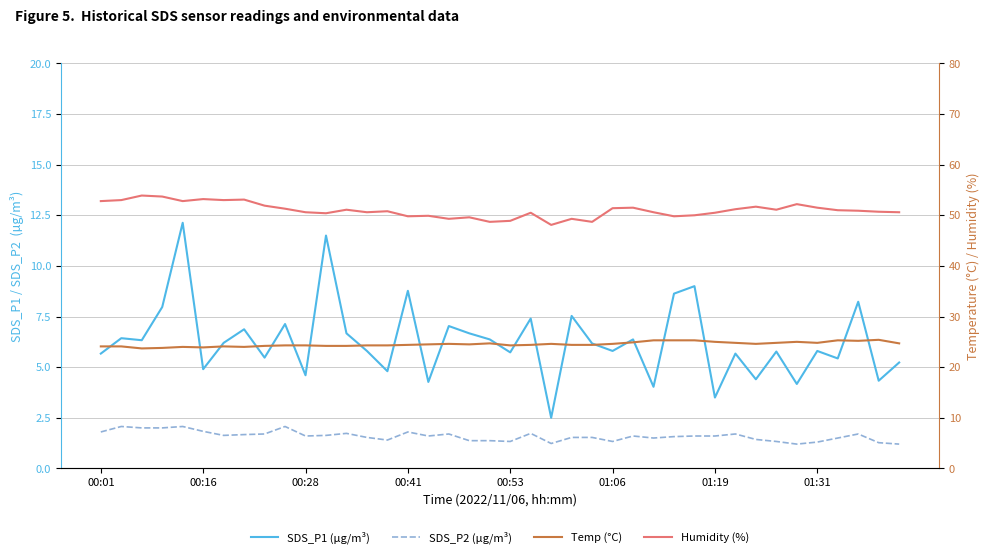

How many interior local peaks does the SDS_P2 (µg/m³) series have?

10